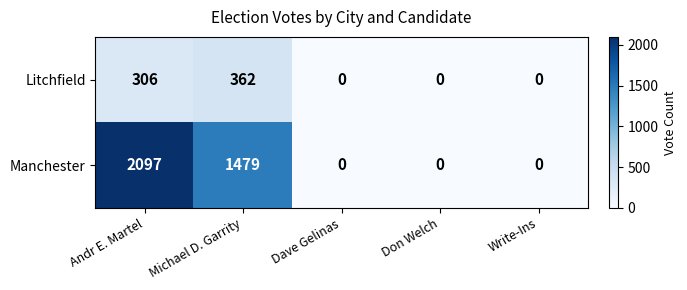

What is the approximate value of Litchfield at Andr E. Martel, to the nearest 5?

305